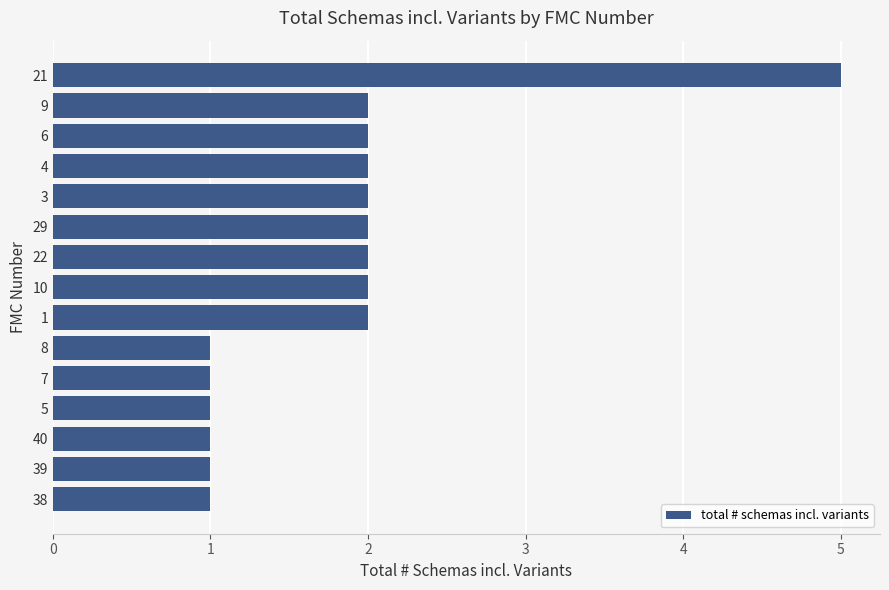

What is the greatest value displayed?

5